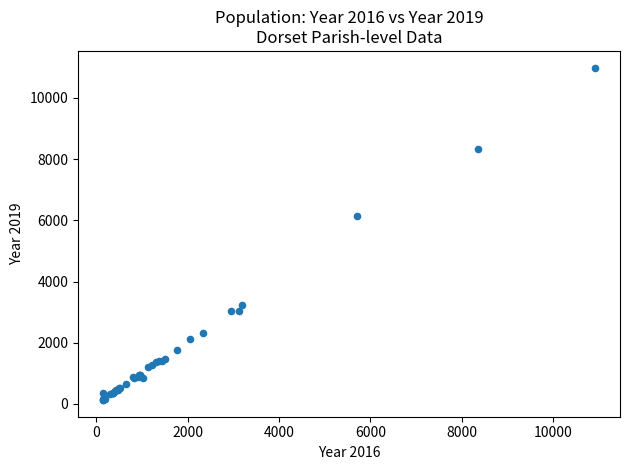

What Y value in the scatter plot is closest to 5559?

6129